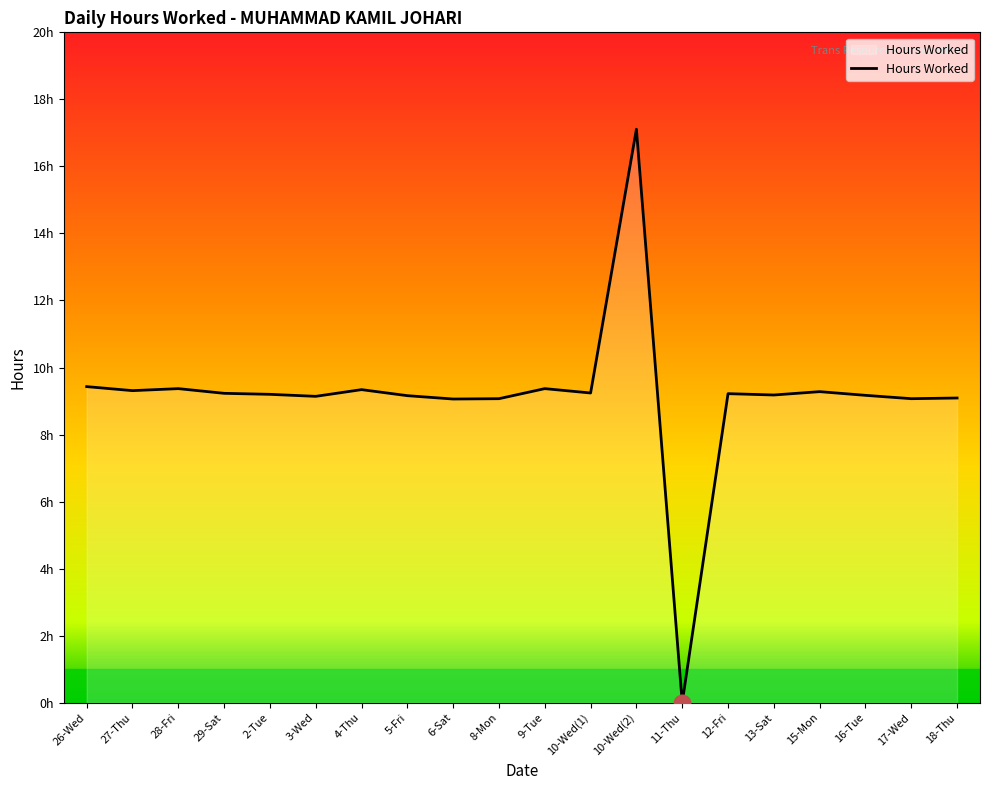

Is this an area chart (filled region under the line)?

Yes